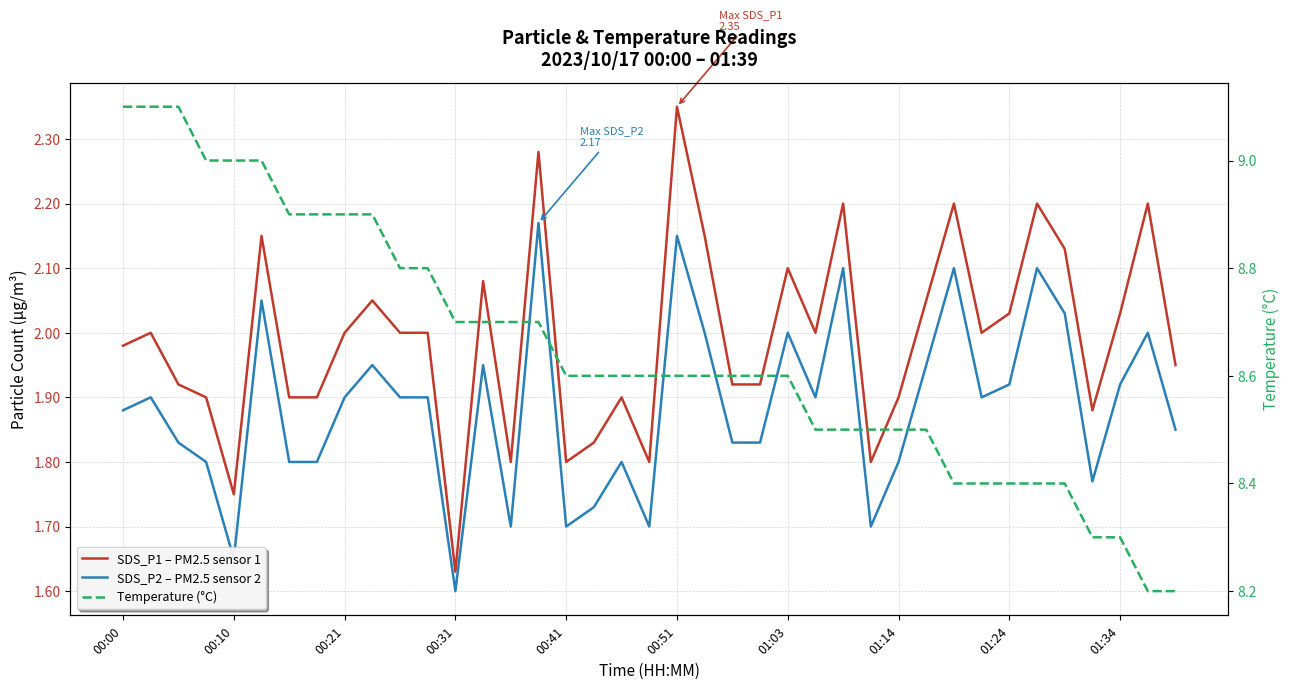

What are all the series names shown in the legend?

SDS_P1 – PM2.5 sensor 1, SDS_P2 – PM2.5 sensor 2, Temperature (°C)